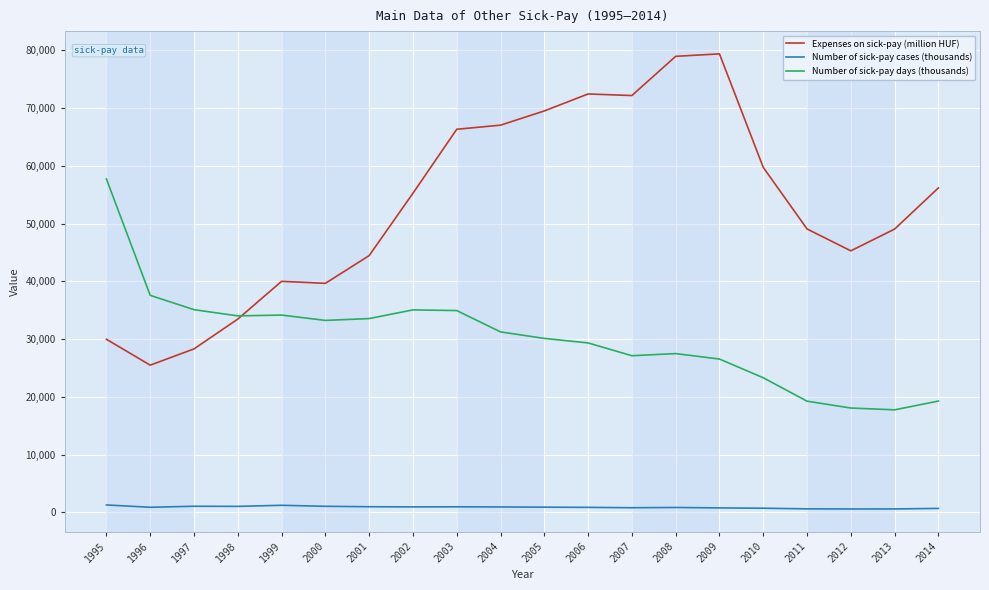

List the series in order of their overall mean, lowest first.

Number of sick-pay cases (thousands), Number of sick-pay days (thousands), Expenses on sick-pay (million HUF)